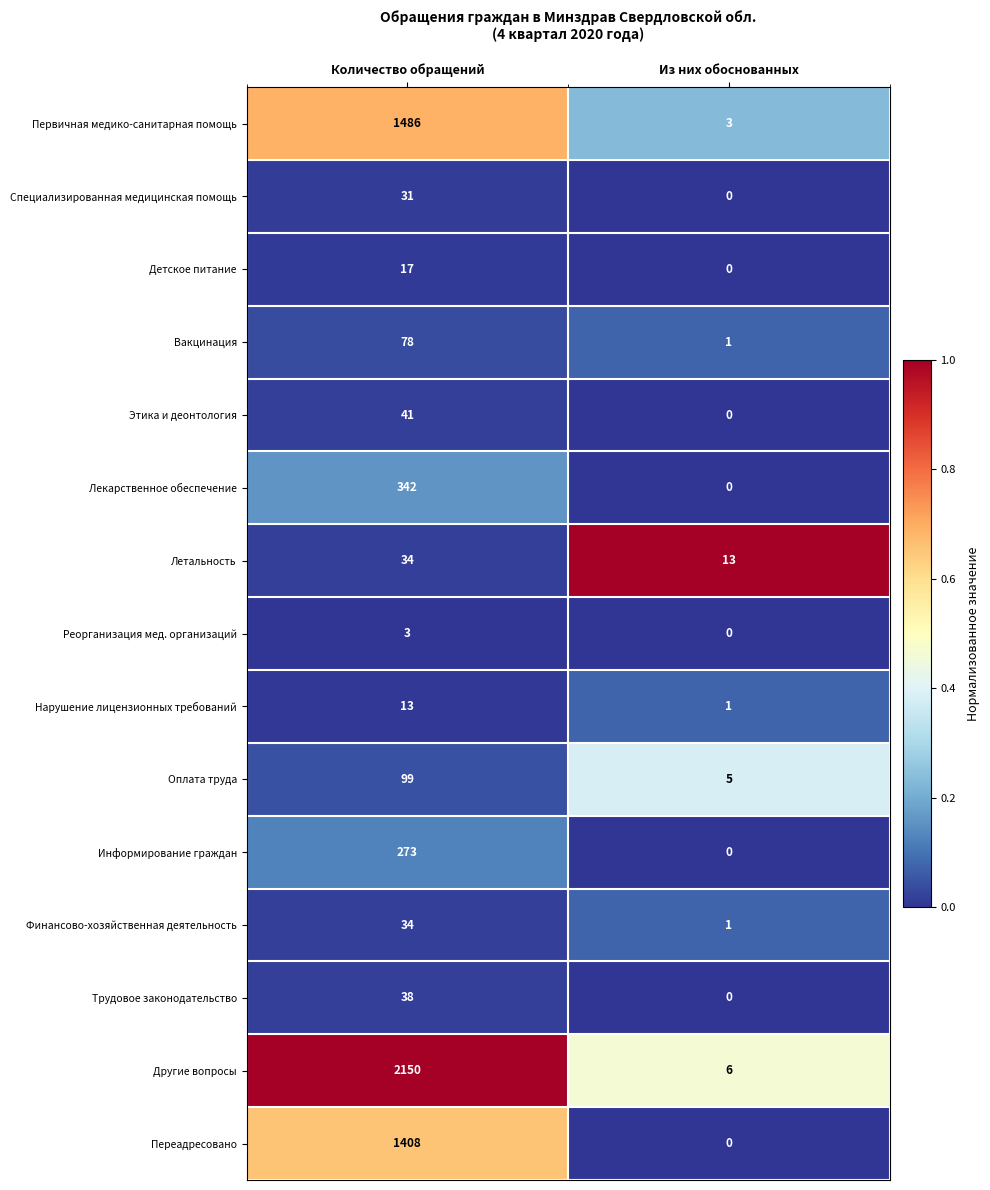

Which category has the highest value in the Оплата труда series?

Количество обращений